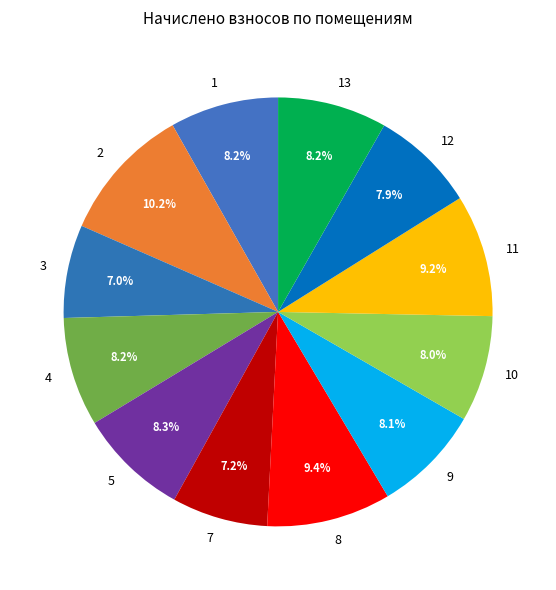

Is it true that 5 is 1% of the pie?

False